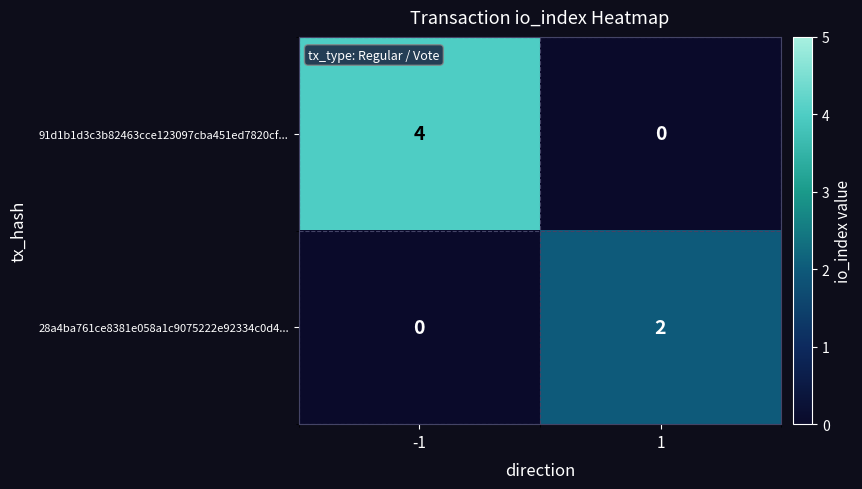

Which series changed the most between -1 and 1?

91d1b1d3c3b82463cce123097cba451ed7820cf...